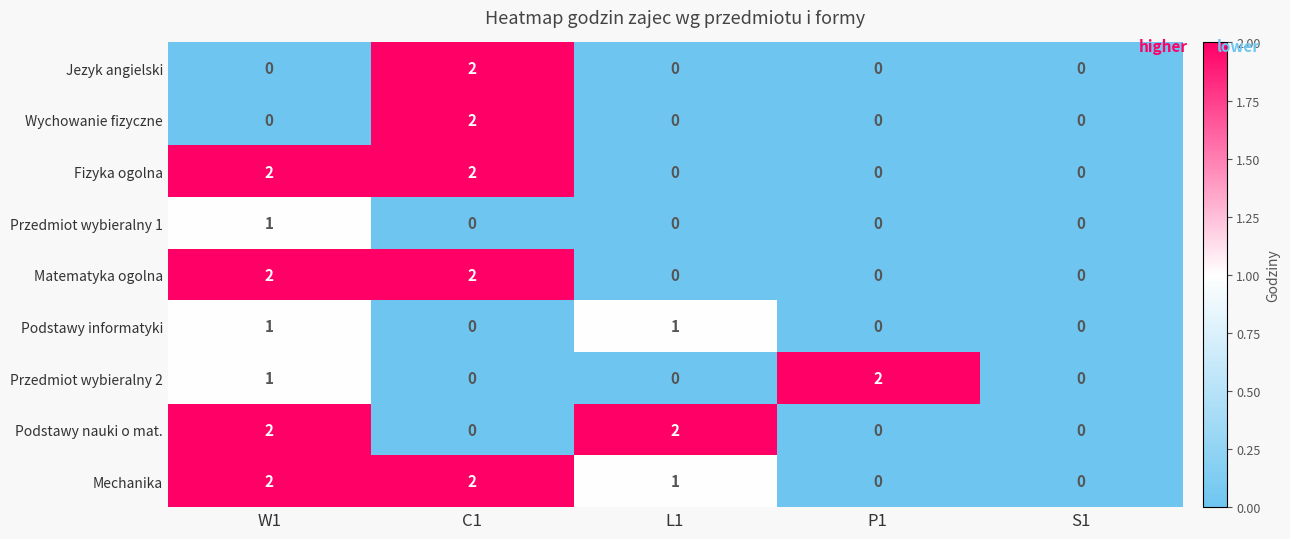

Which category has the highest value in the Jezyk angielski series?

C1